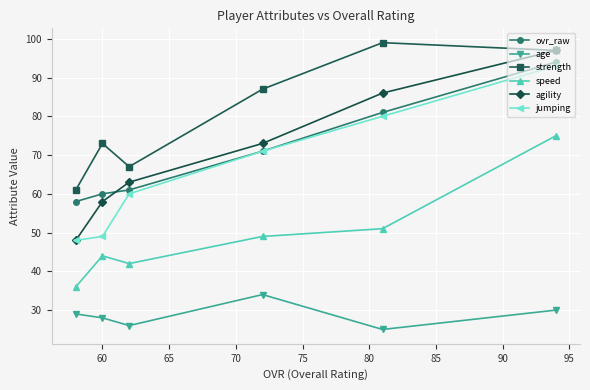

Rank the series by their maximum value, from lowest to highest.

age, speed, jumping, ovr_raw, agility, strength